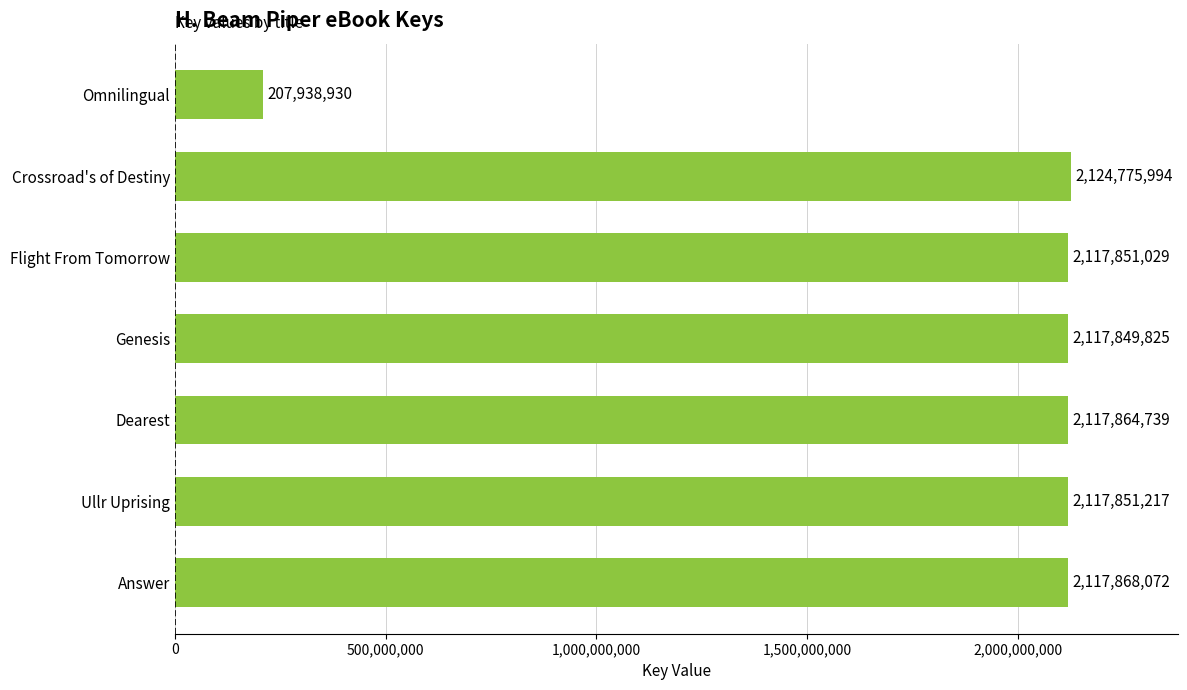

Rank the categories by value from lowest to highest.

Omnilingual, Genesis, Flight From Tomorrow, Ullr Uprising, Dearest, Answer, Crossroad's of Destiny